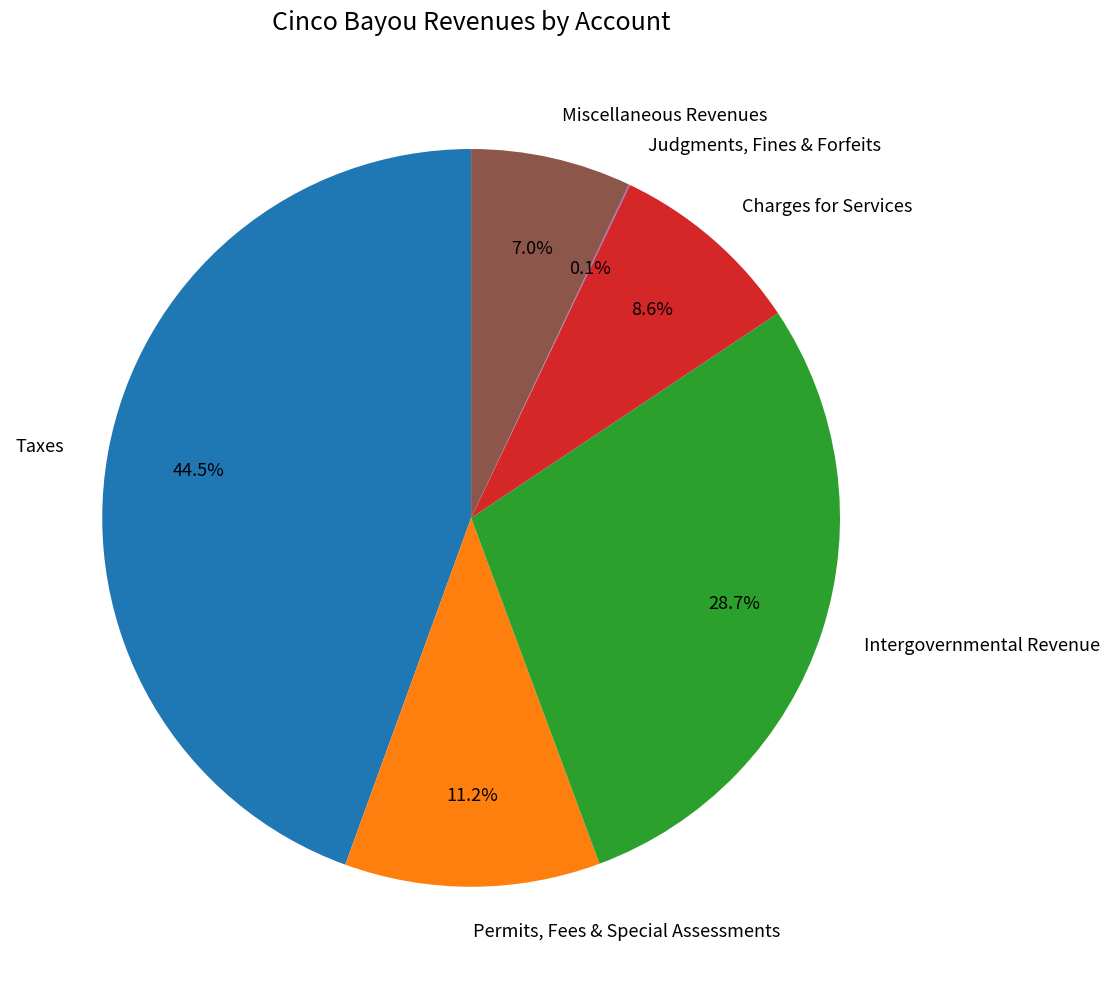

Between Charges for Services and Permits, Fees & Special Assessments, which is larger?

Permits, Fees & Special Assessments